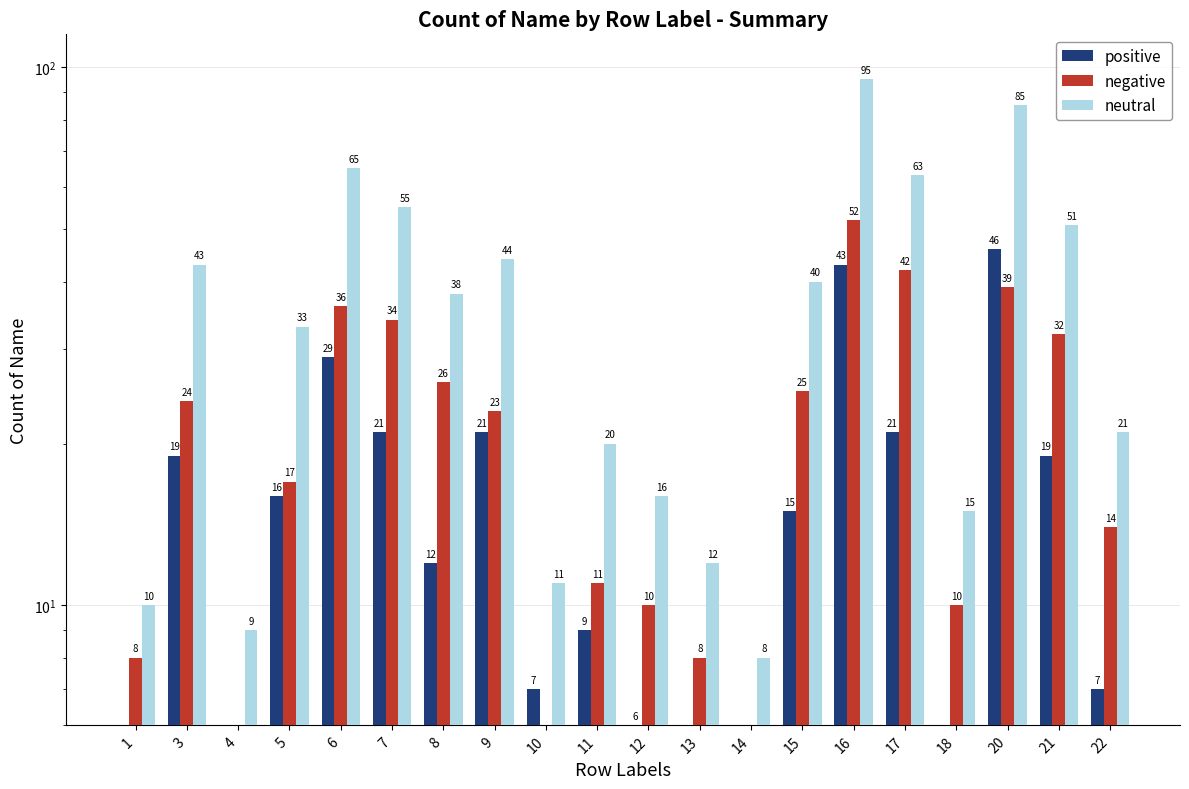

Rank the series at 1 from highest to lowest value.

neutral, negative, positive